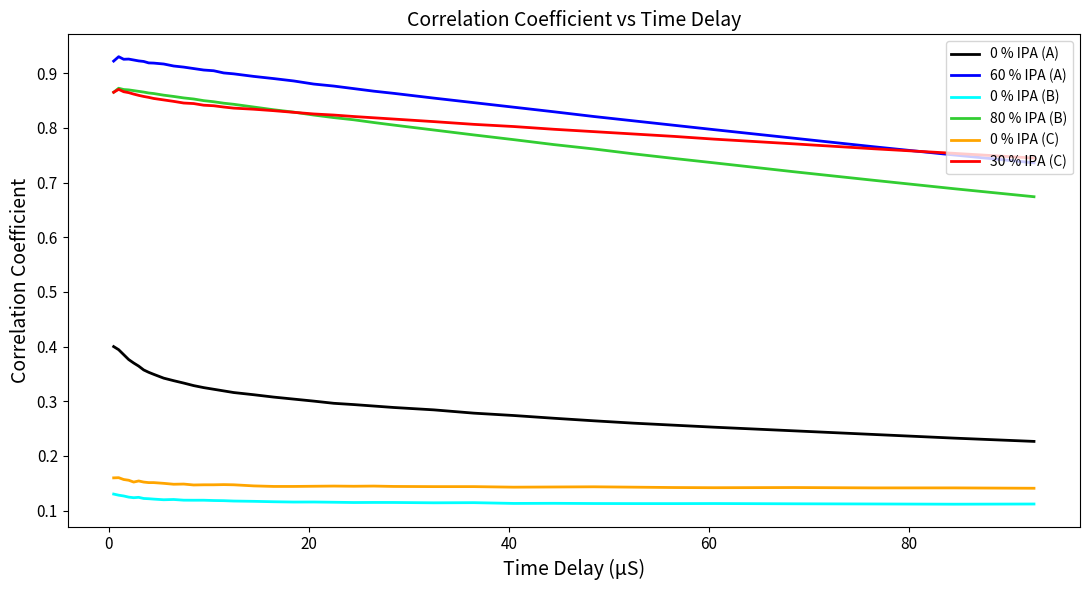

Which series has the widest spread of values?

80 % IPA (B)